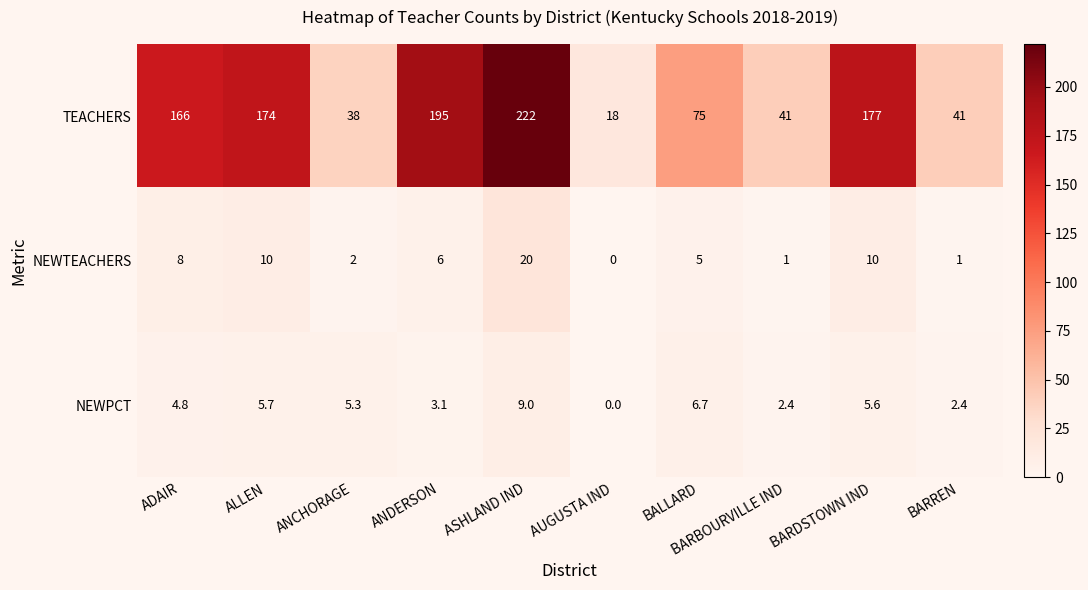

Which label corresponds to the smallest value in the chart?

AUGUSTA IND